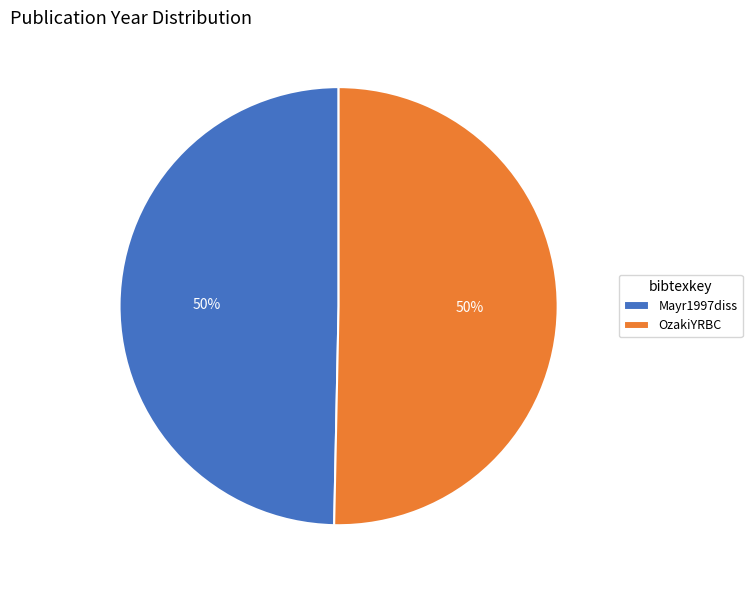

Do OzakiYRBC and Mayr1997diss together represent more than half of the pie?

Yes